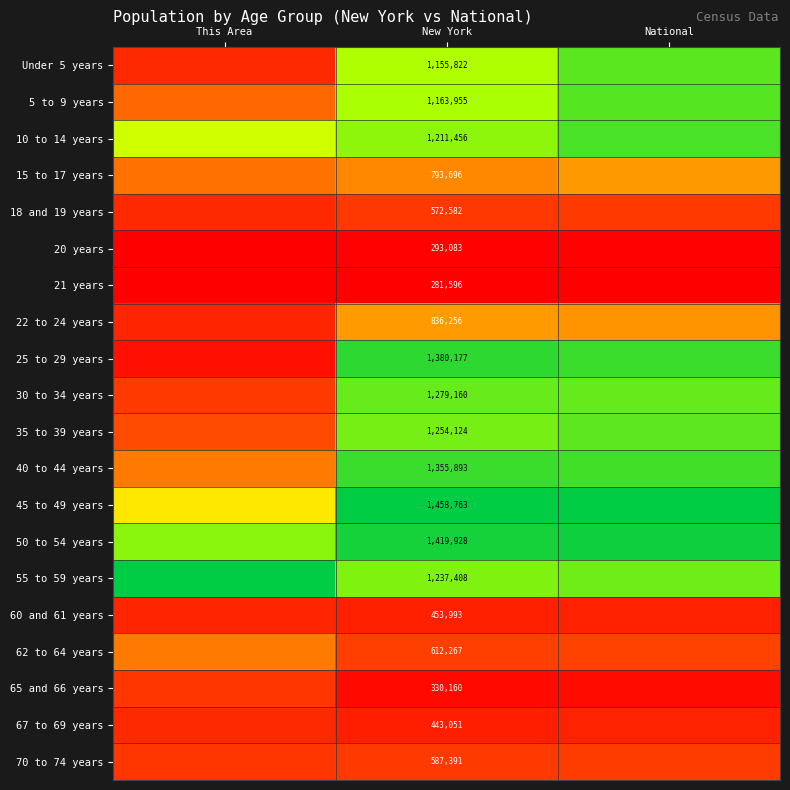

The value of 62 to 64 years at This Area is 0.4. True or false?

True